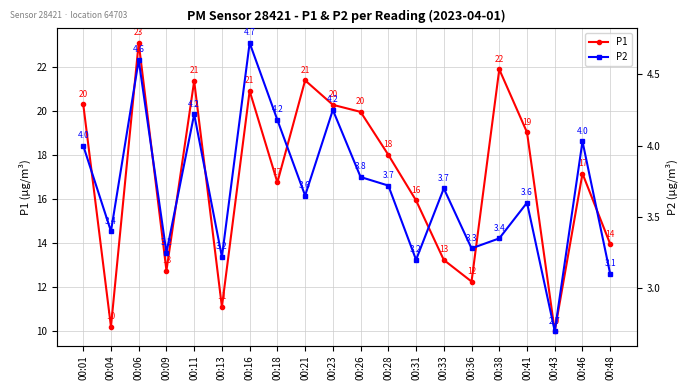

Between 00:26 and 00:41, which series saw the biggest shift?

P1